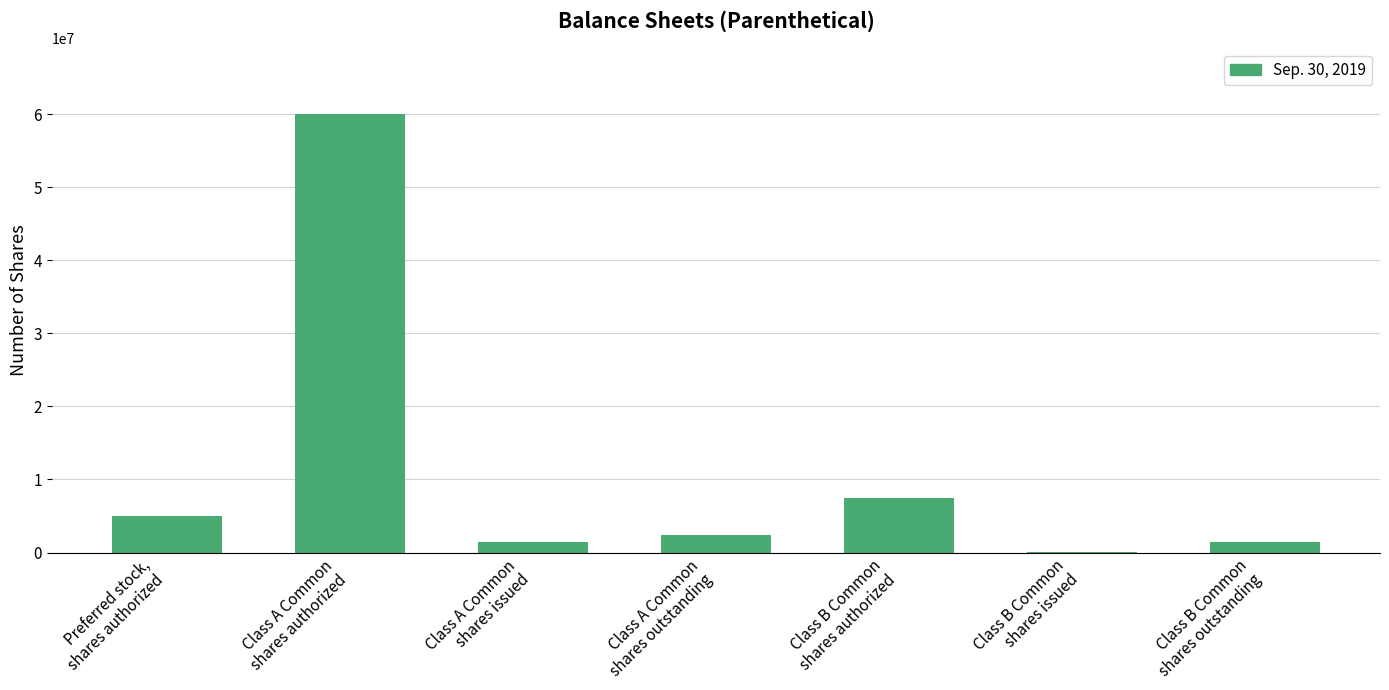

What is the maximum value shown in the chart?

60000000